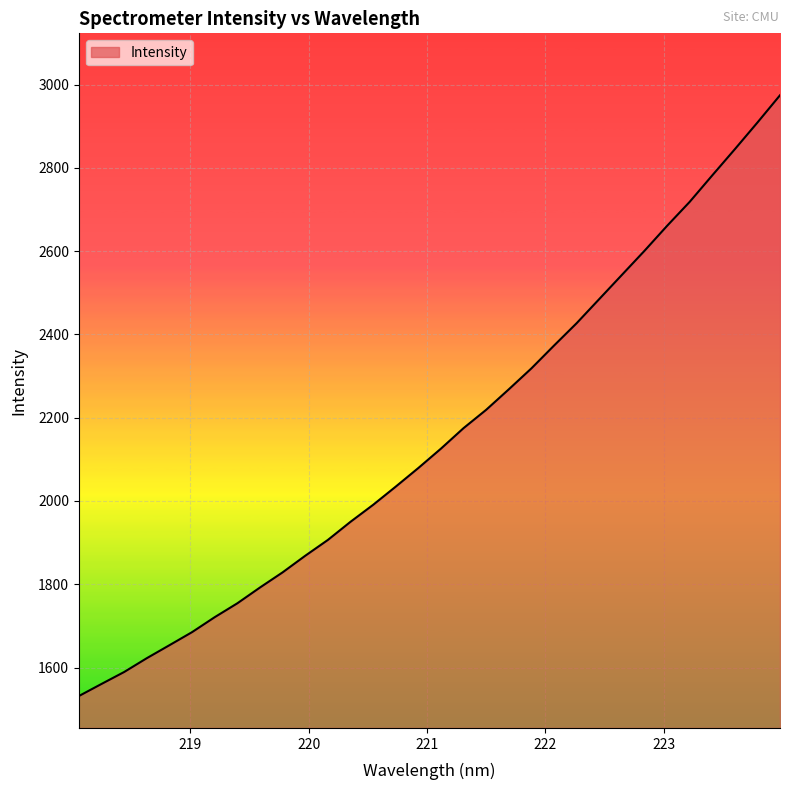

What is the greatest value displayed?

2974.2